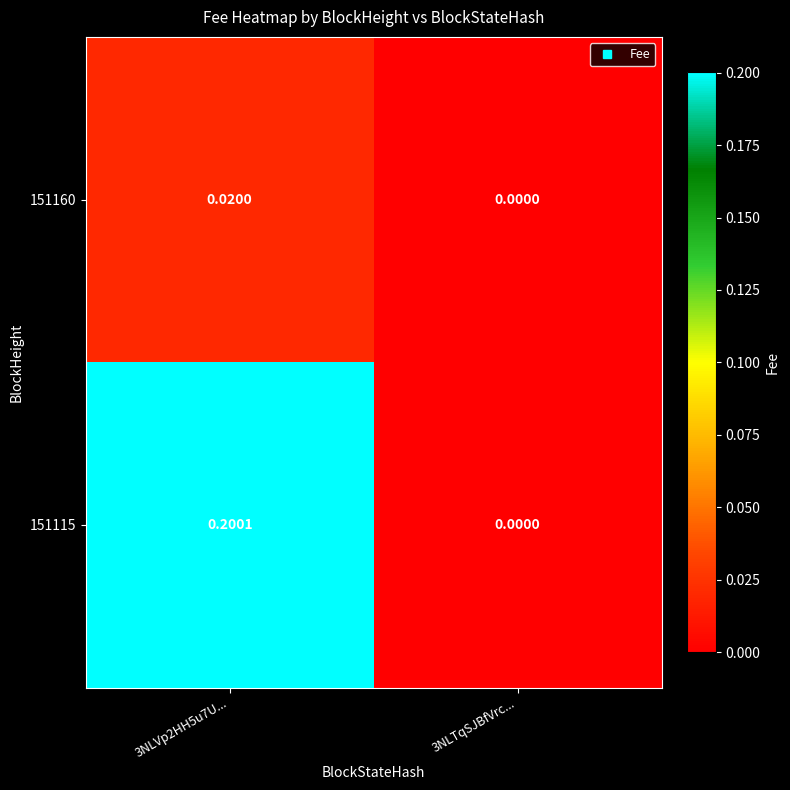

Is the value of 151160 at 3NLVp2HH5u7U... greater than the value of 151115 at 3NLTqSJBfVrc...?

Yes